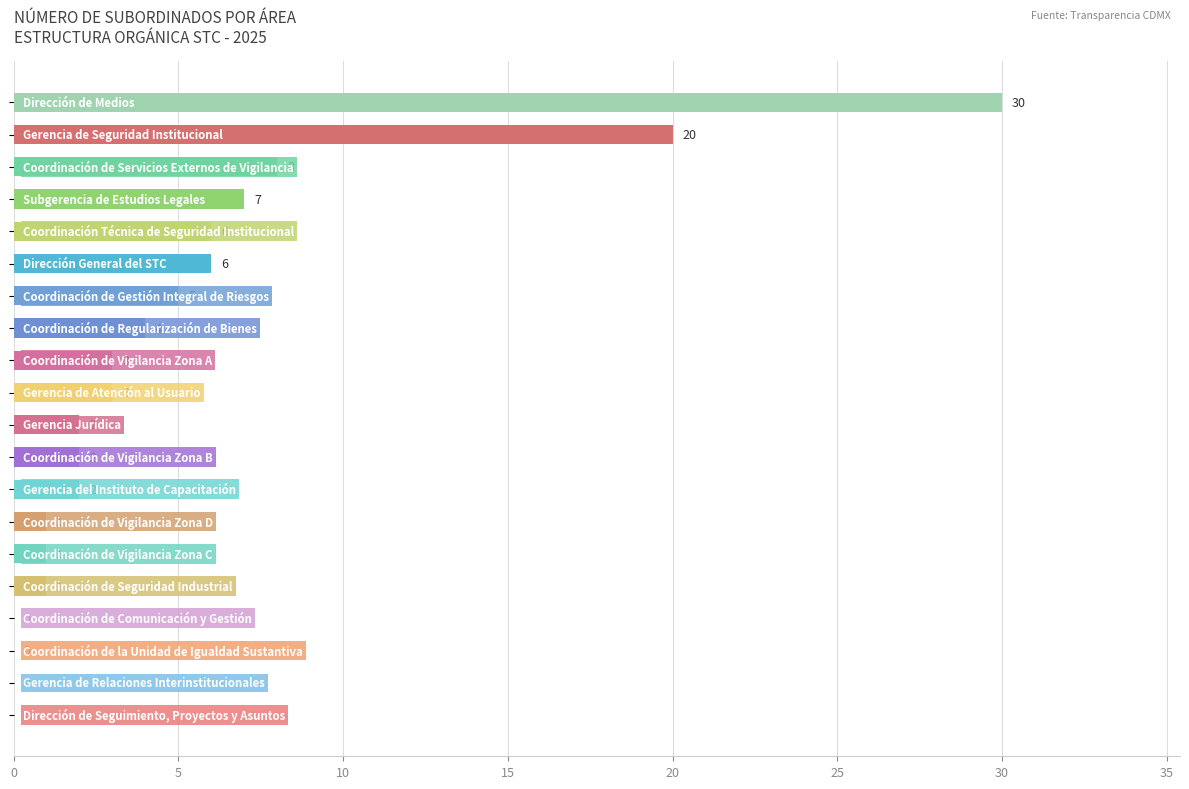

What is the sum of all values?

101